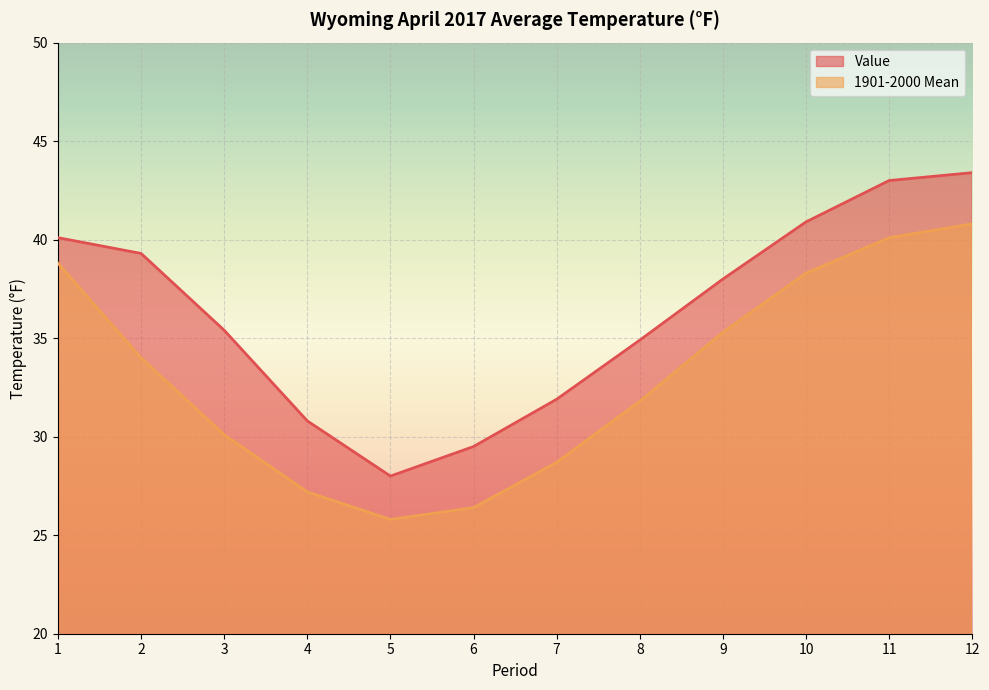

True or false: 1901-2000 Mean has more than 1 interior local peaks.

False